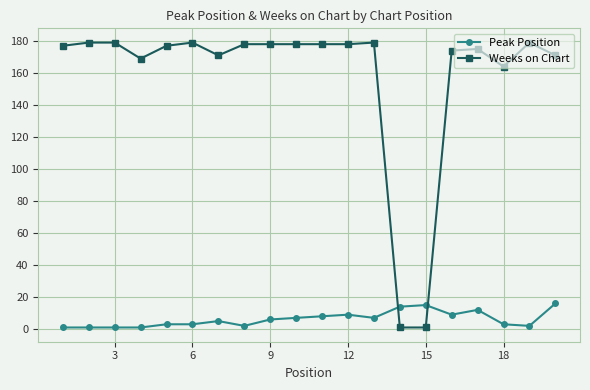

Rank the series by their maximum value, from highest to lowest.

Weeks on Chart, Peak Position